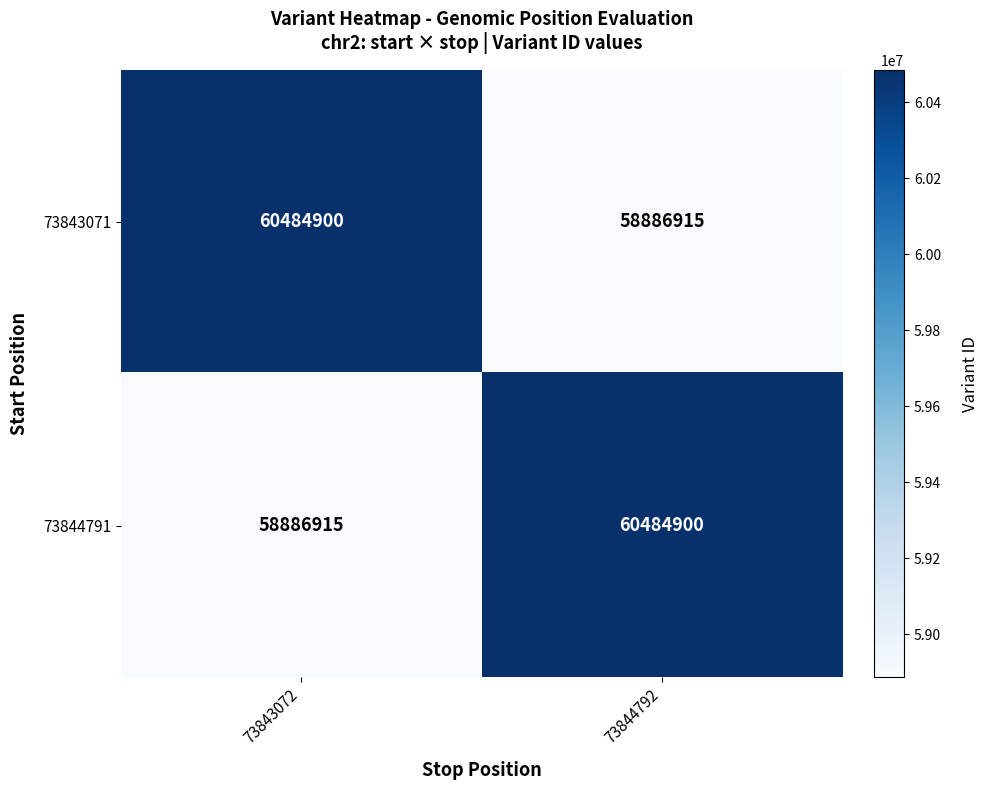

Reading left to right, list all the values displayed in this chart.

73843071: 73843072=60484900	73844792=58886915
73844791: 73843072=58886915	73844792=60484900